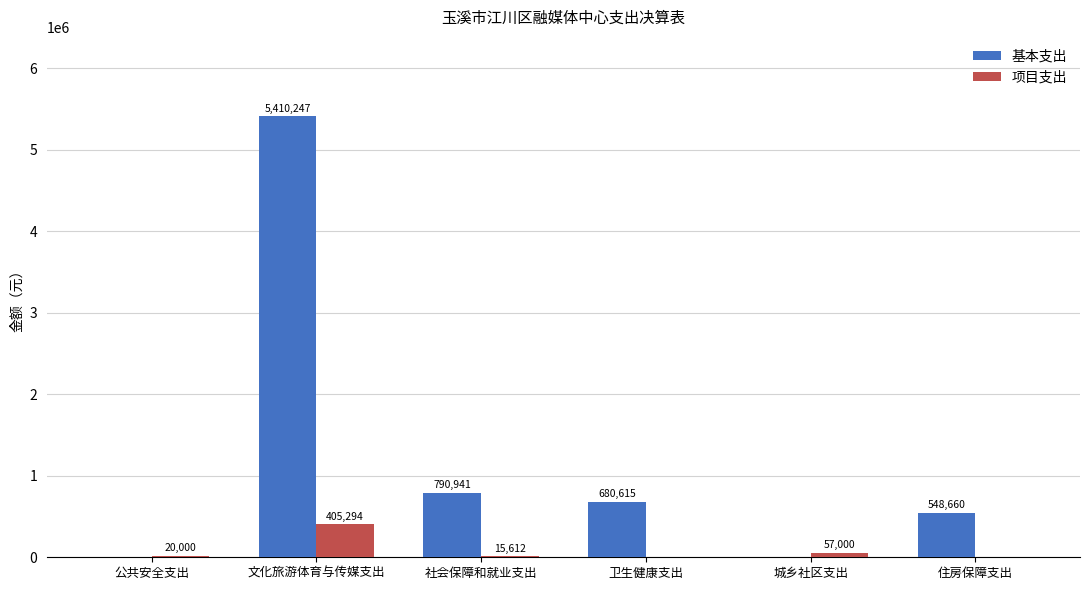

True or false: 基本支出 has a value of 2934917.8 at 文化旅游体育与传媒支出.

False